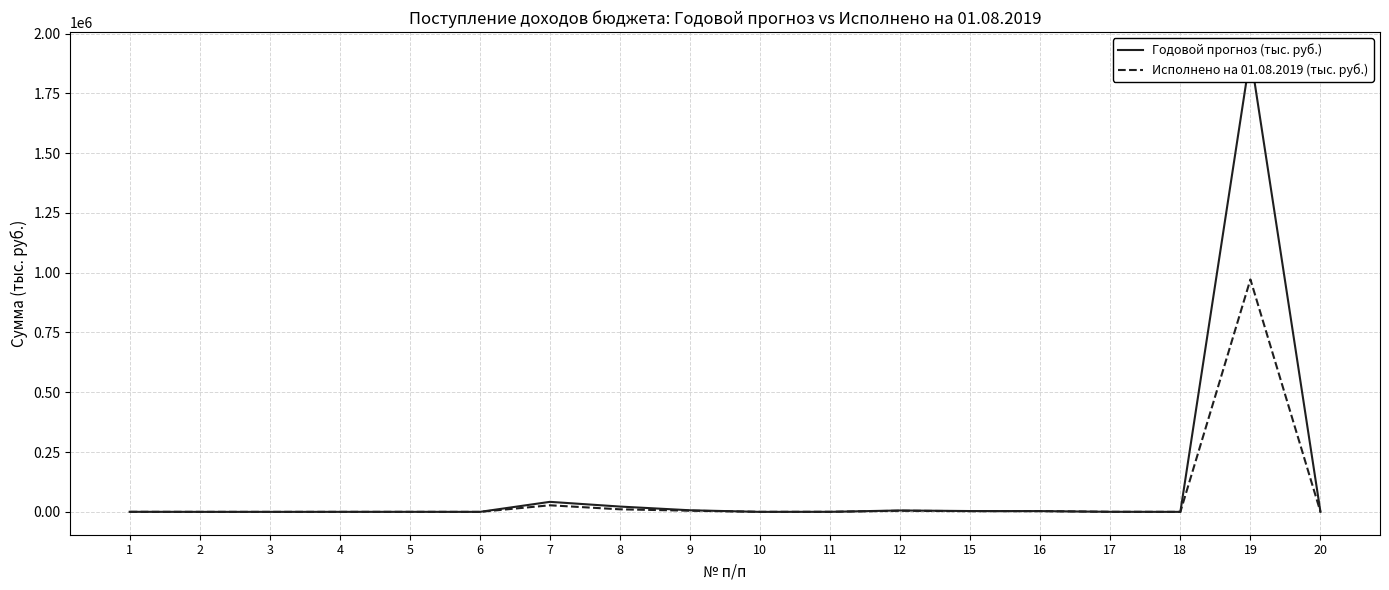

Is it true that Исполнено на 01.08.2019 (тыс. руб.) equals 3134.3 at 16?

True